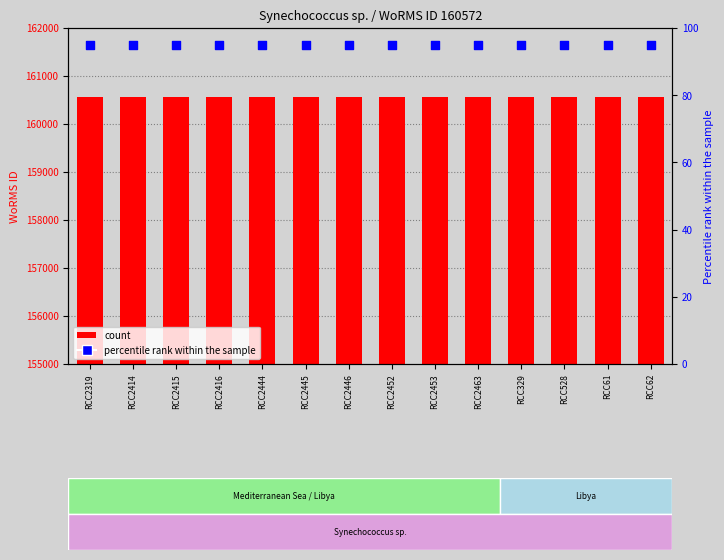

Which series has the largest total across all categories?

WoRMS ID